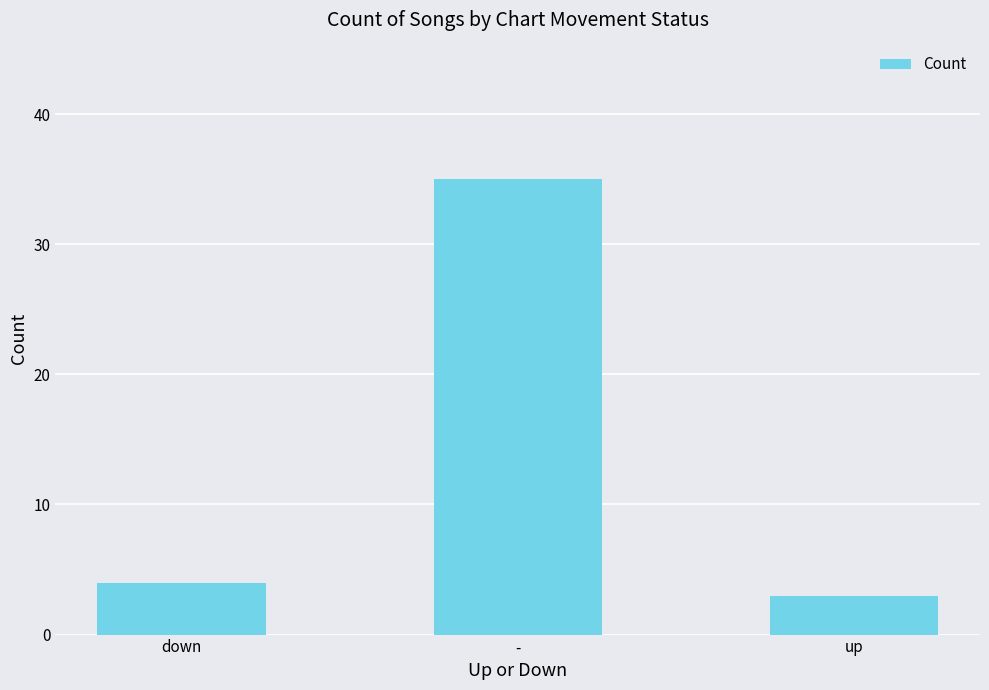

The value at up is 5. True or false?

False